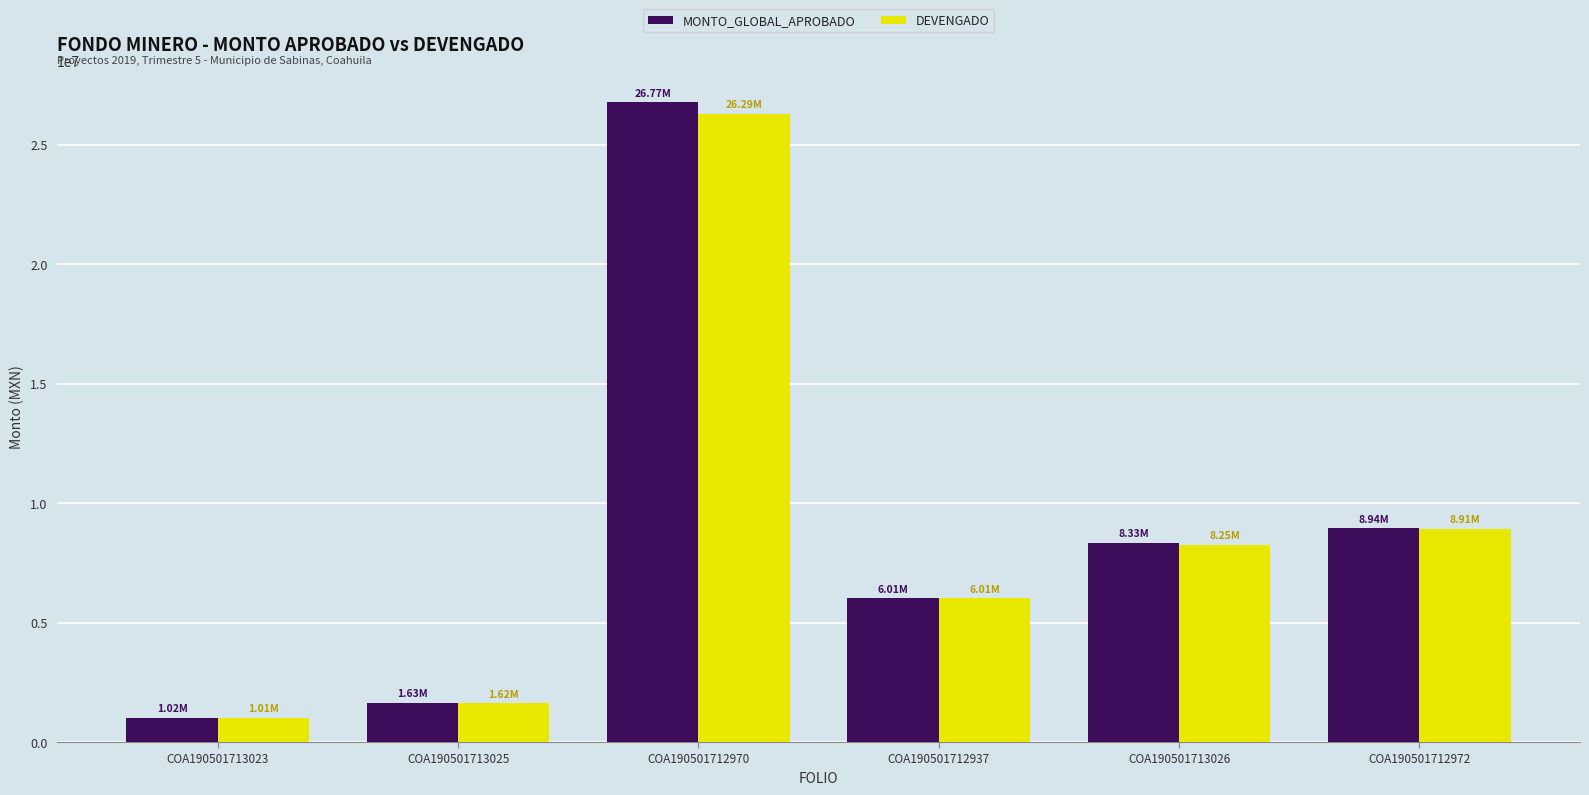

Rank the categories by DEVENGADO value from highest to lowest.

COA190501712970, COA190501712972, COA190501713026, COA190501712937, COA190501713025, COA190501713023